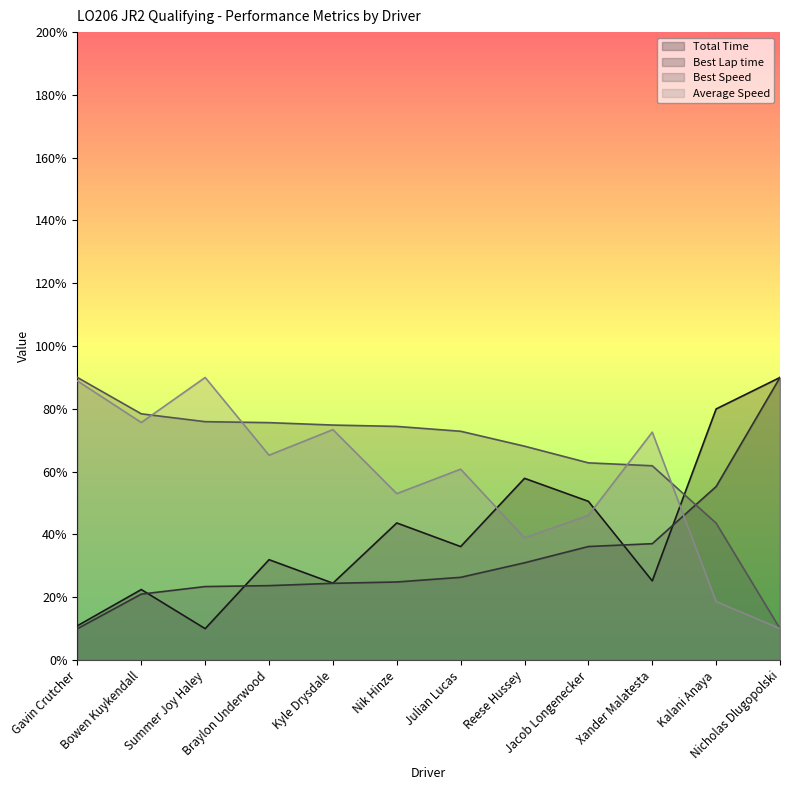

Rank the series at Gavin Crutcher from highest to lowest value.

Best Speed, Average Speed, Total Time, Best Lap time